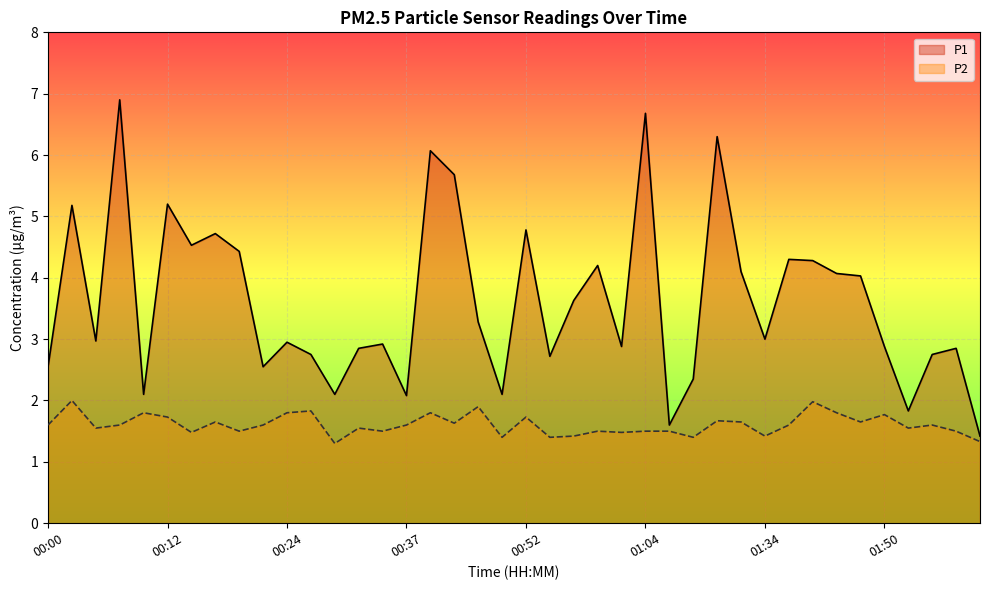

How many data points in P1 are less than 3?

20